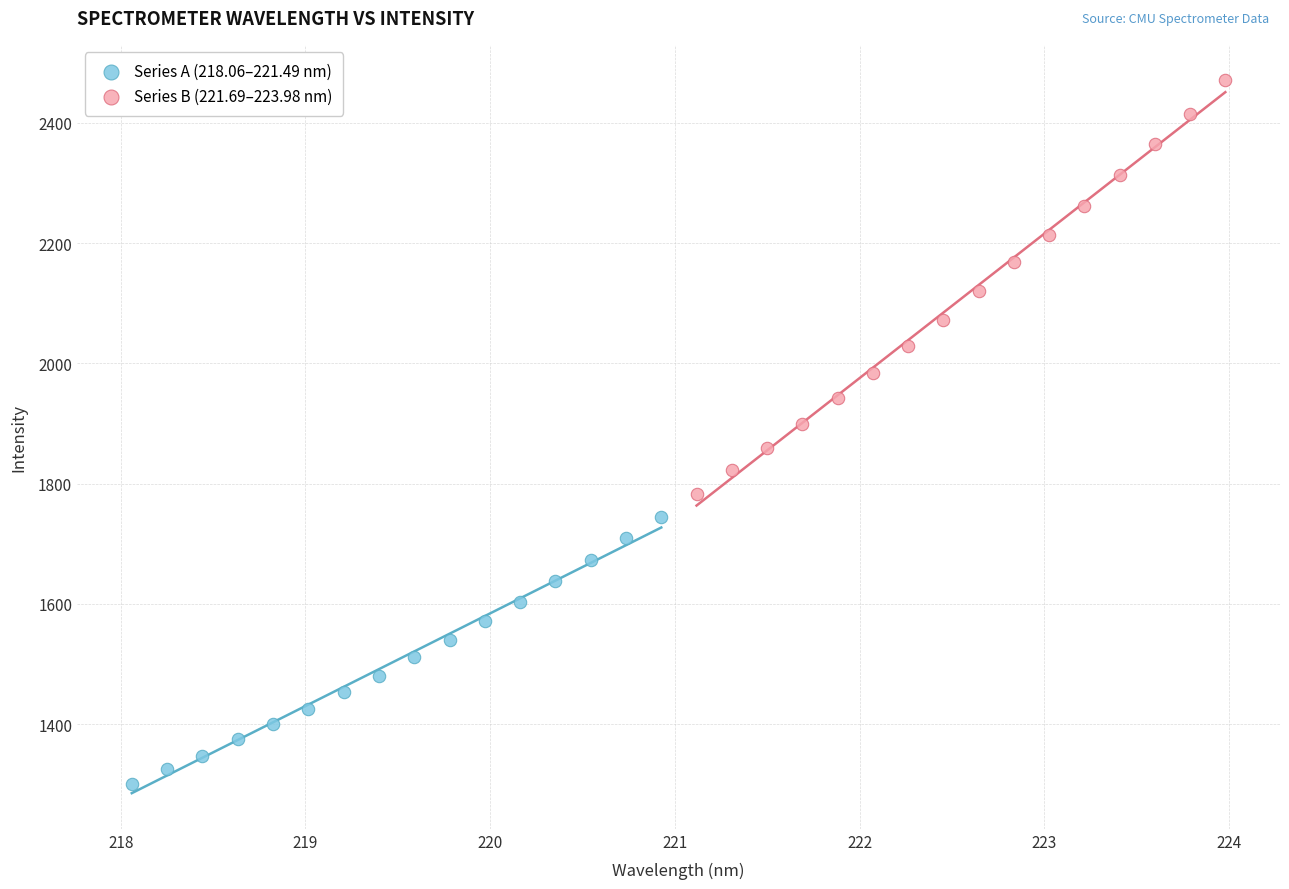

Which series has the widest spread of Y values?

Series B (221.69–223.98 nm)